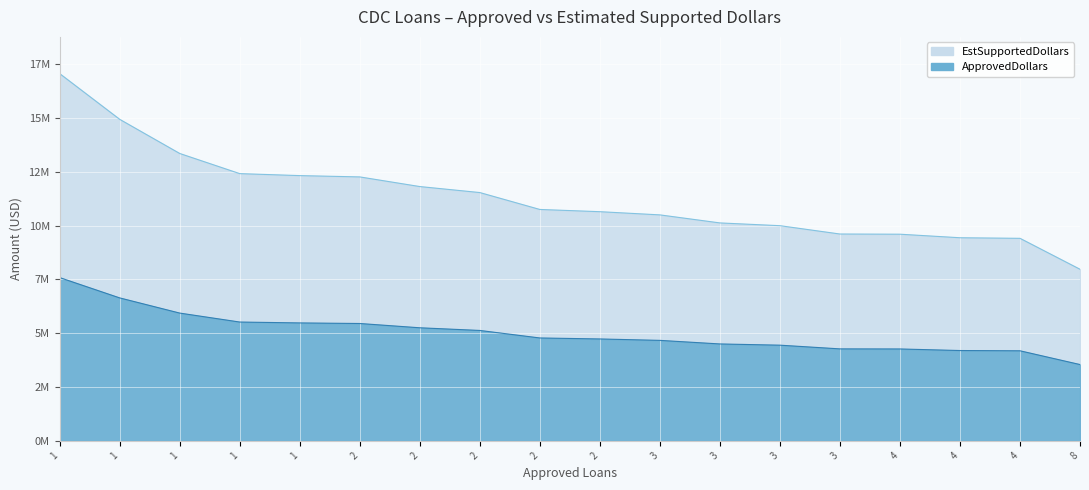

What is the total value across all series at 2?

17706000